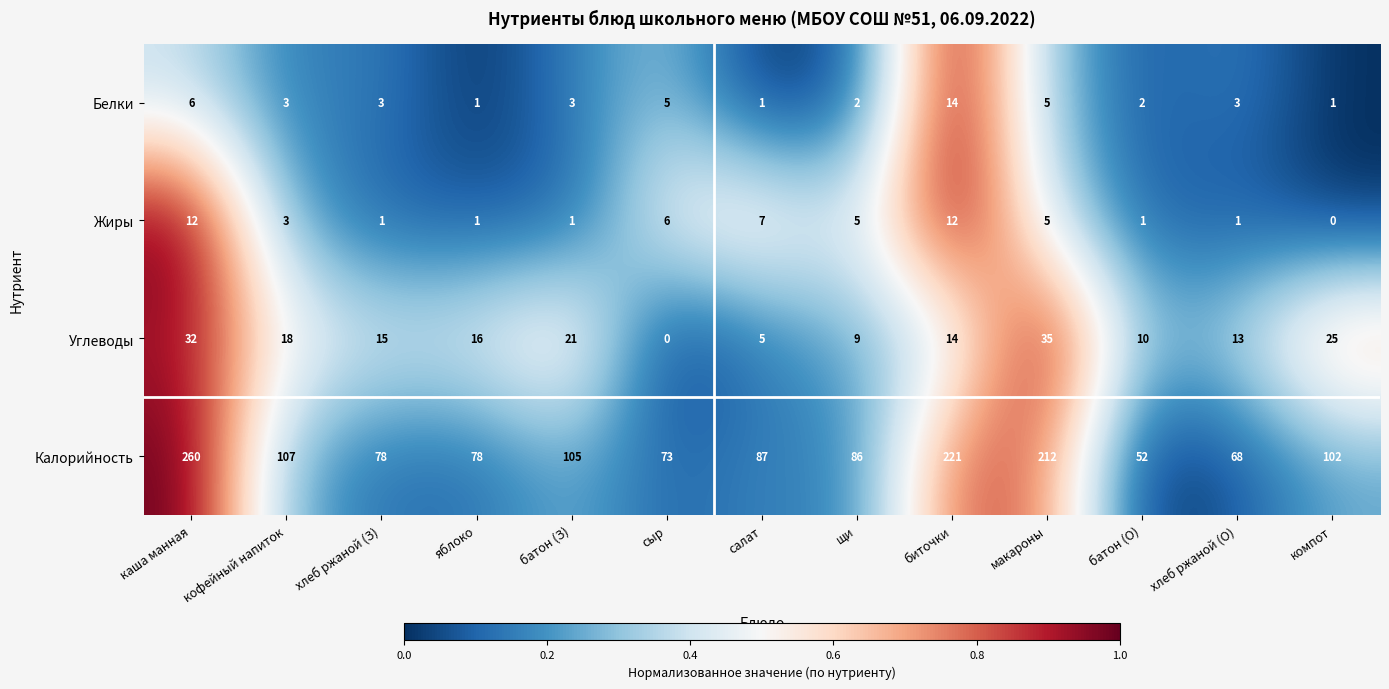

The value of Углеводы at хлеб ржаной (О) is 8. True or false?

False